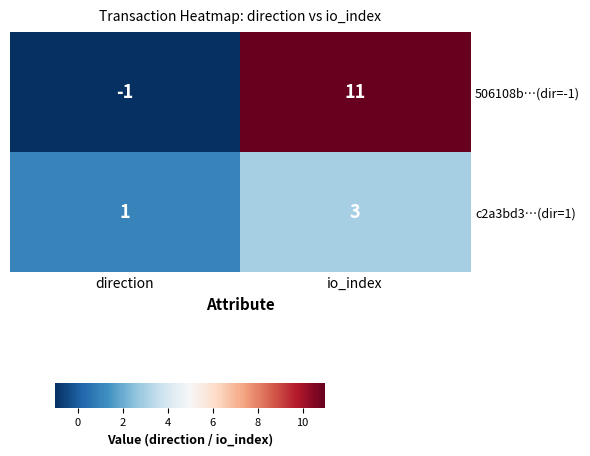

What is the spread (max minus min) of values at direction?

2